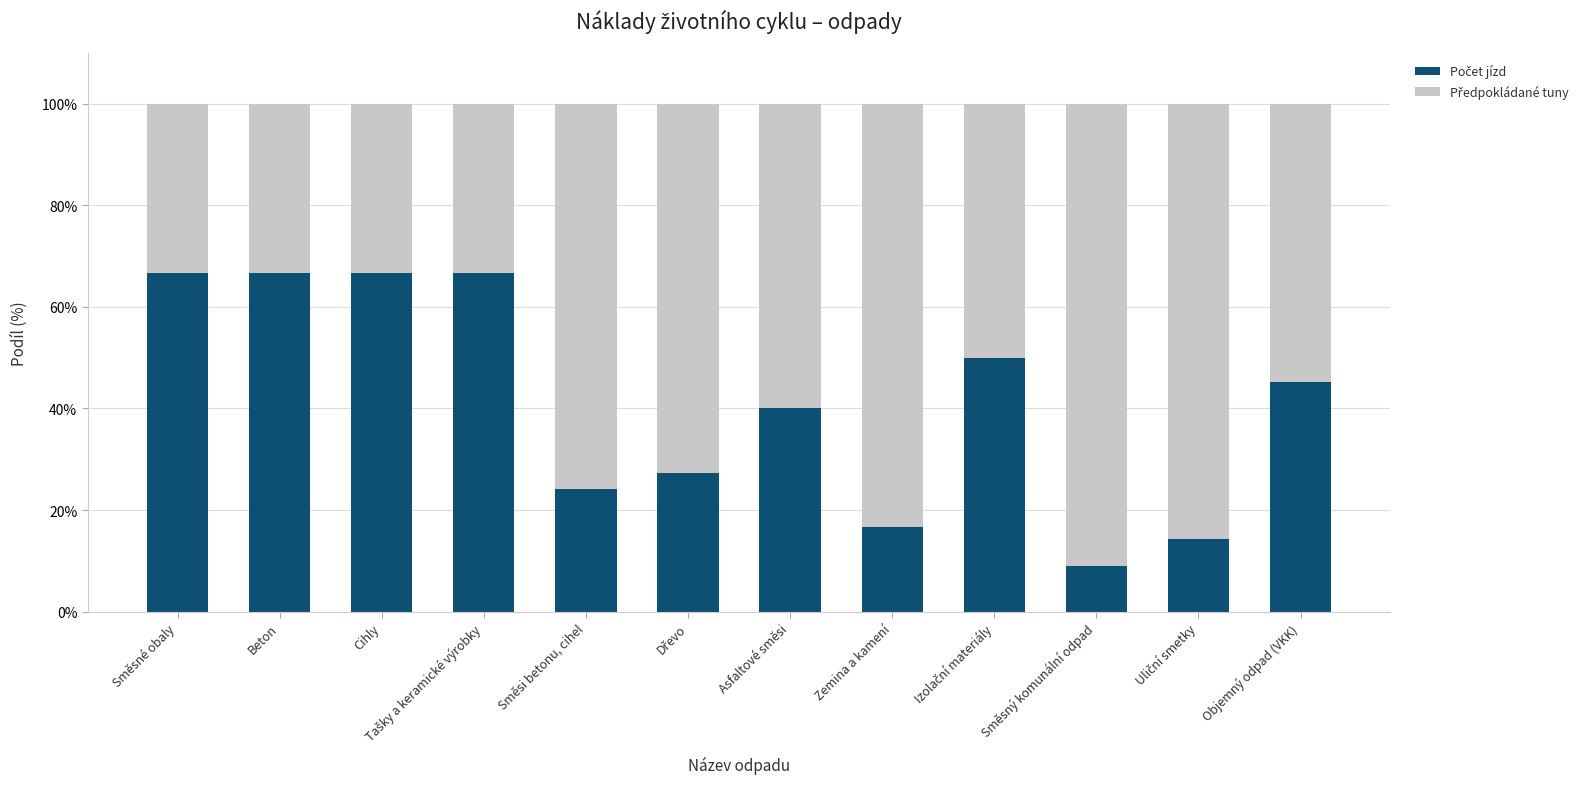

What is the total value across all series at Zemina a kamení?

100.0